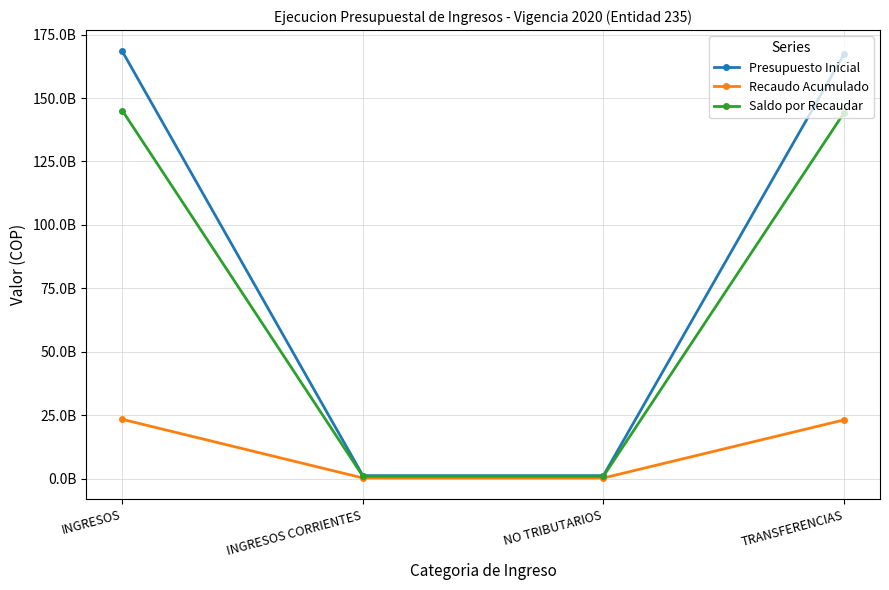

Which series has the largest total across all categories?

Presupuesto Inicial